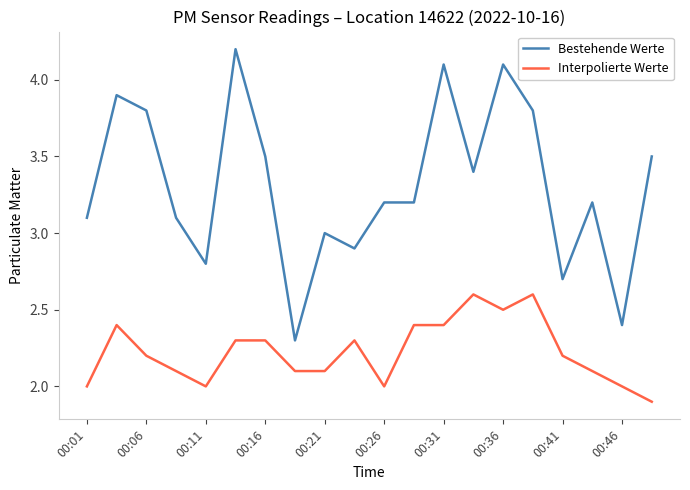

Which series has the widest spread of values?

Bestehende Werte